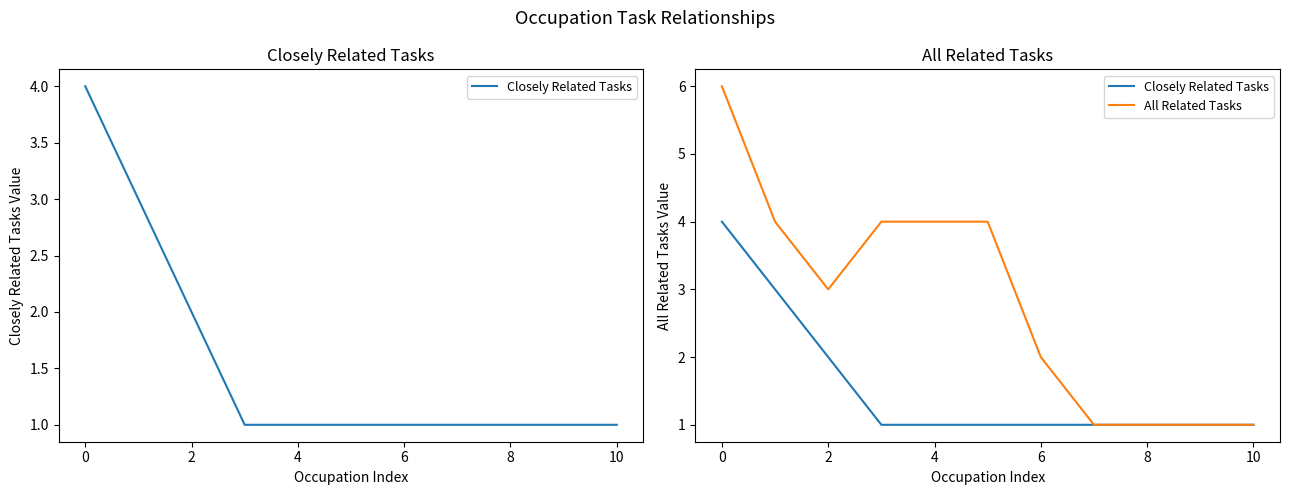

What is the sum of the All Related Tasks values at 8 and 0?

7